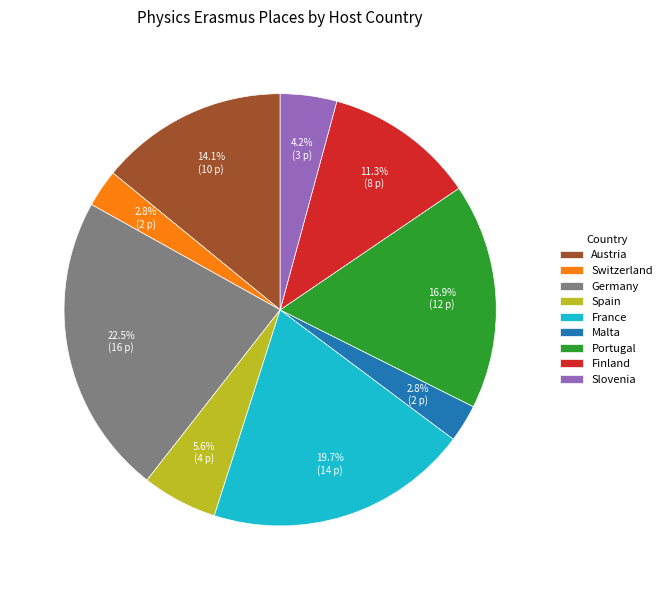

Which slice is the largest?

Germany